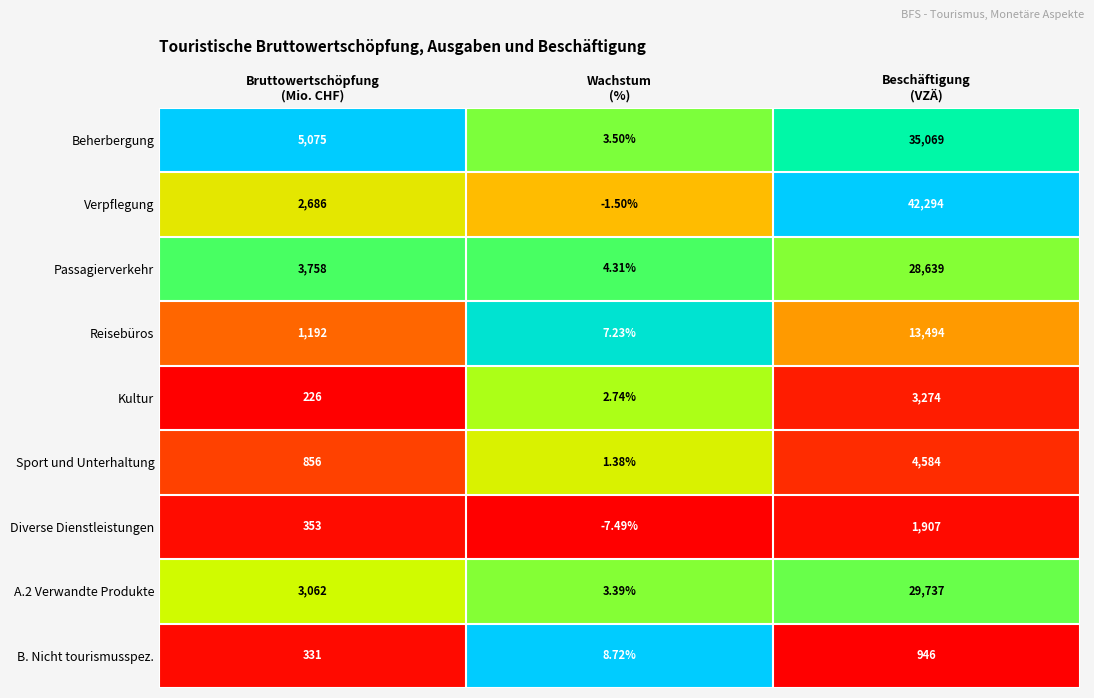

Which series has the largest total across all categories?

Verpflegung